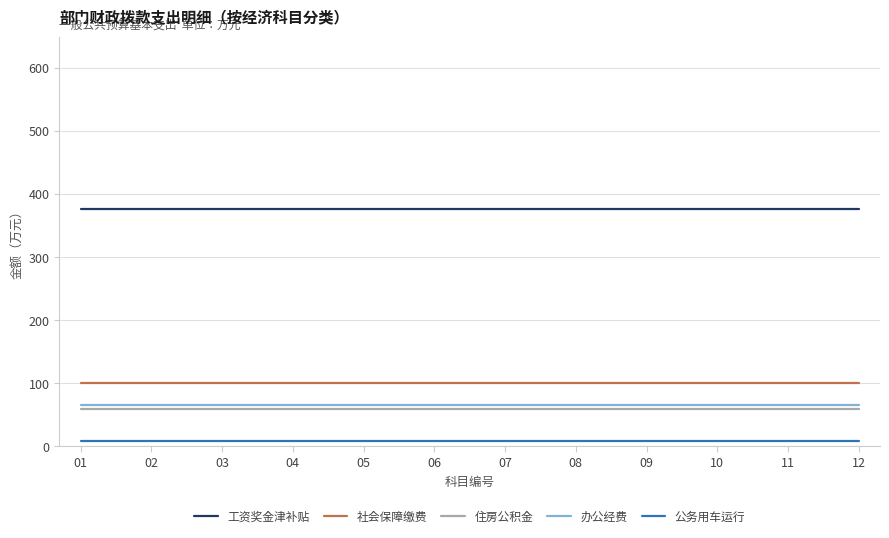

What is the approximate value of 工资奖金津补贴 at 07?

377.1